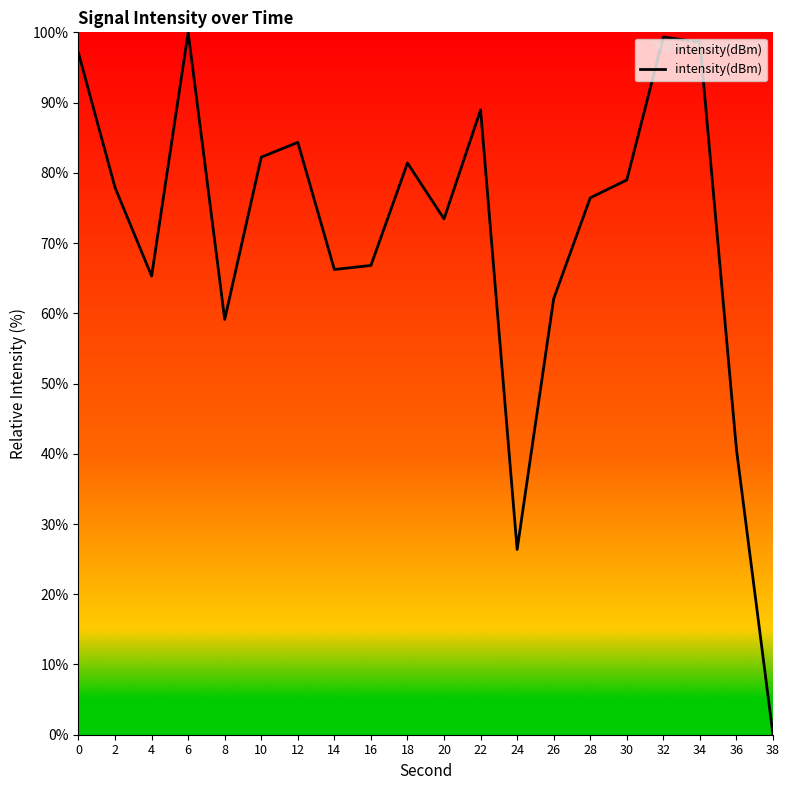

Between 22 and 24, which is larger?

22